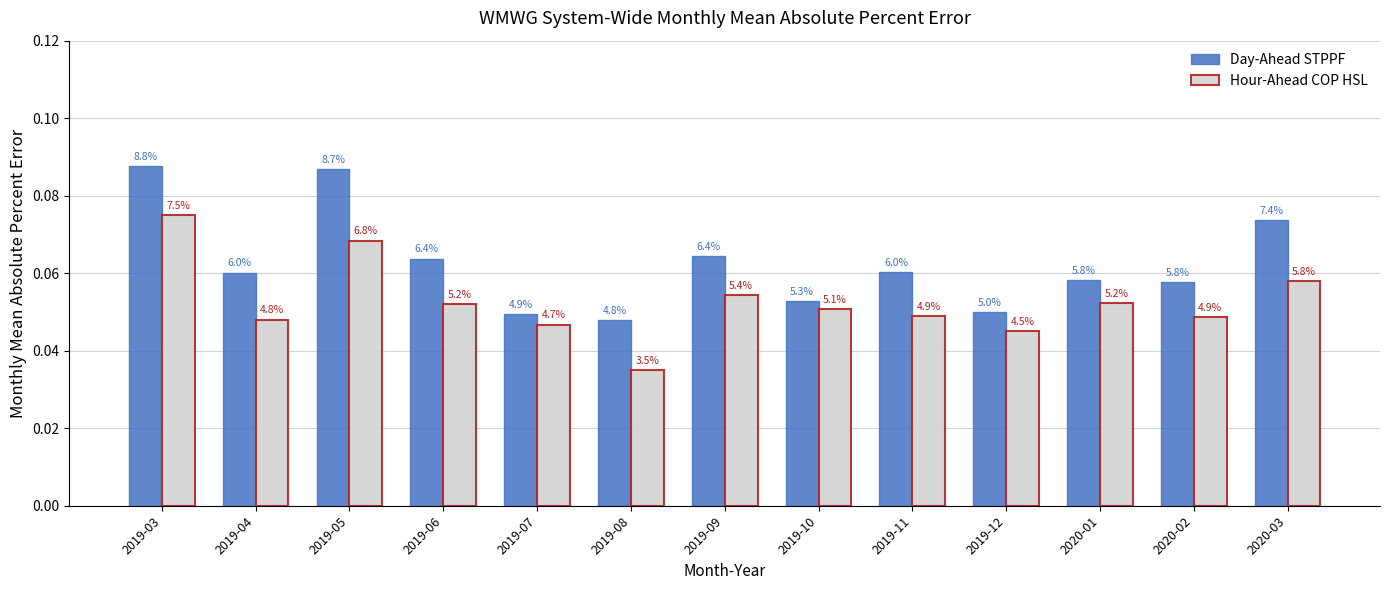

How many groups of bars are there?

13